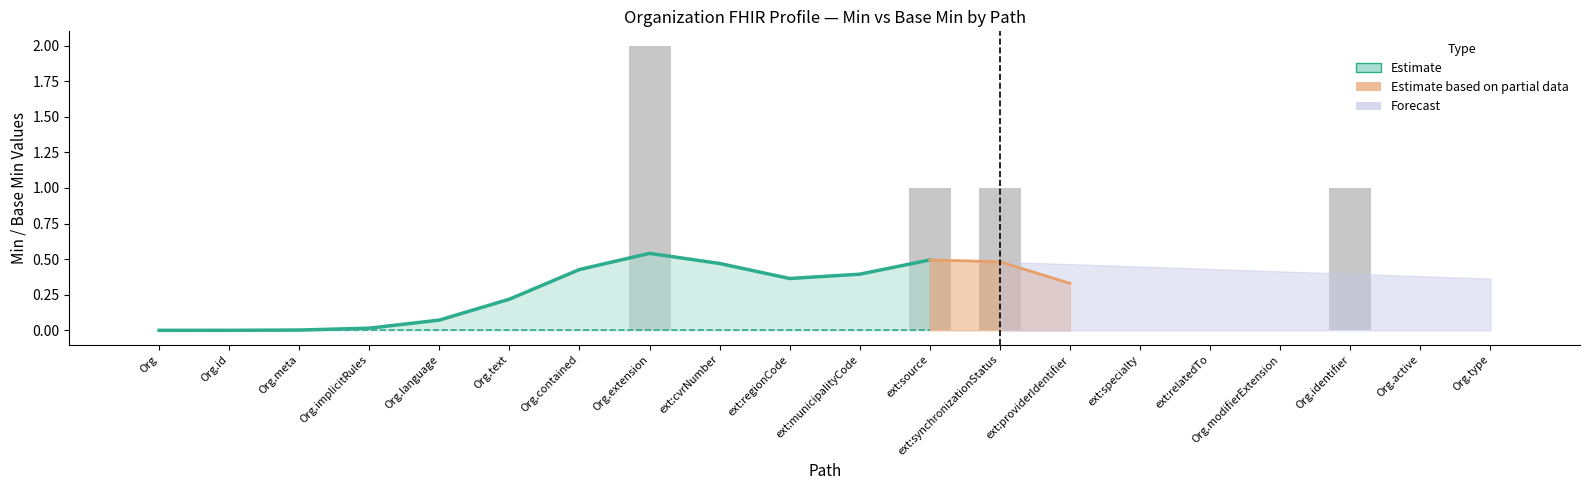

What is the difference between the second highest and minimum values?

1